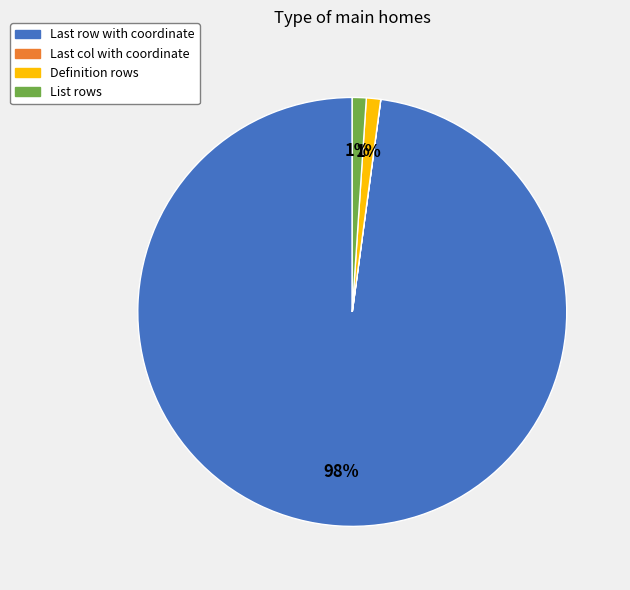

To the nearest percent, what percentage of the pie is List rows?

1%